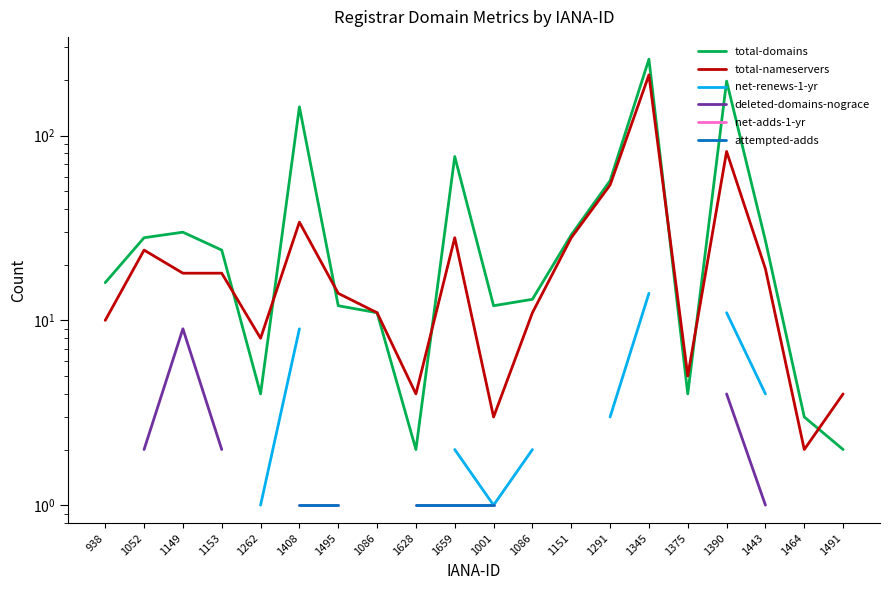

List the labels in order of net-adds-1-yr value, smallest first.

938, 1052, 1149, 1153, 1262, 1408, 1495, 1086, 1628, 1659, 1001, 1086, 1151, 1291, 1345, 1375, 1390, 1443, 1464, 1491